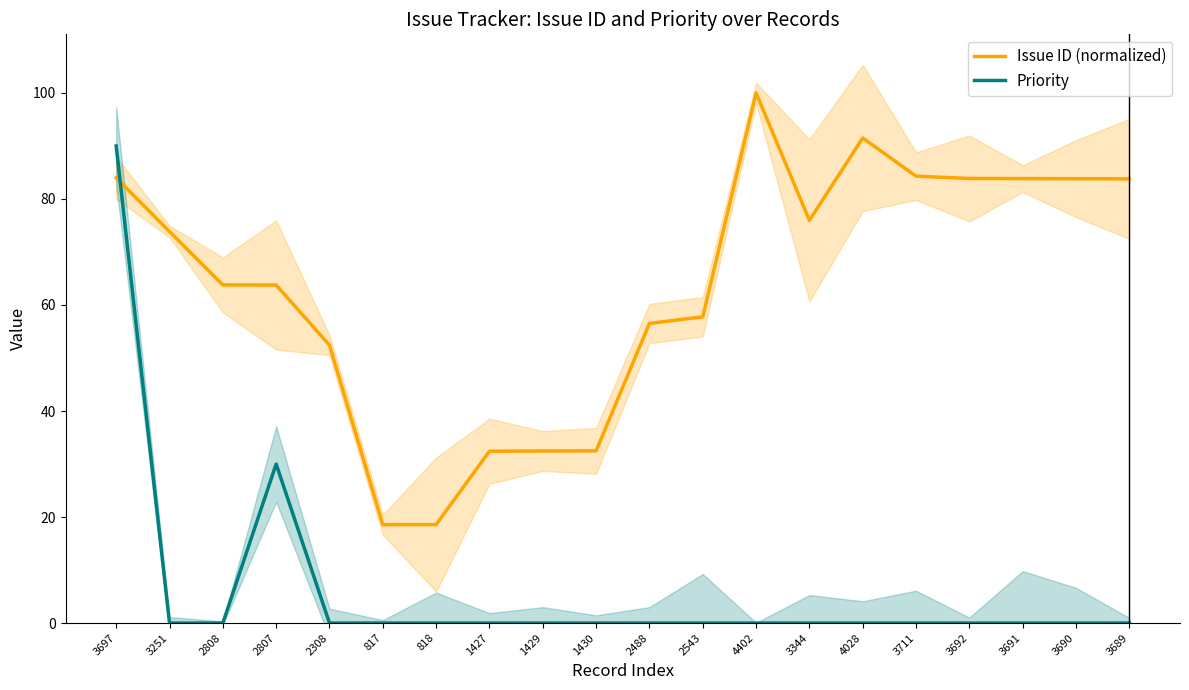

What is the label of the 2nd point from the left?

3251